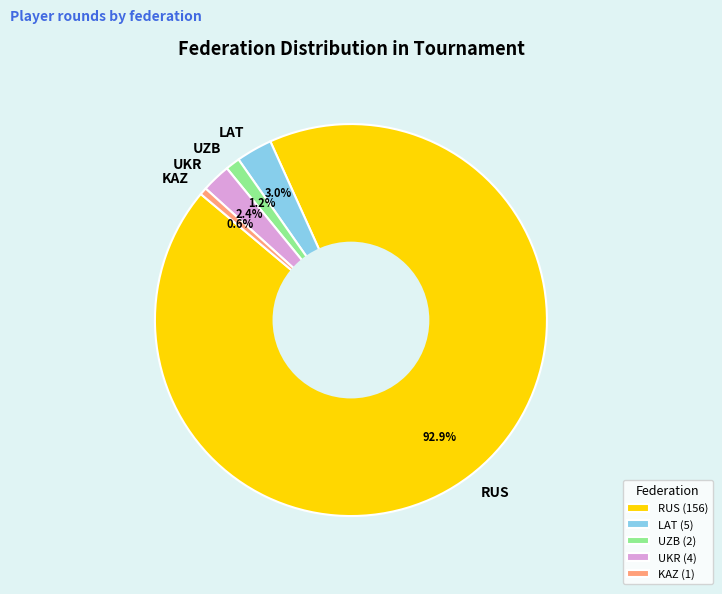

To the nearest percent, what percentage of the pie is UKR?

2%